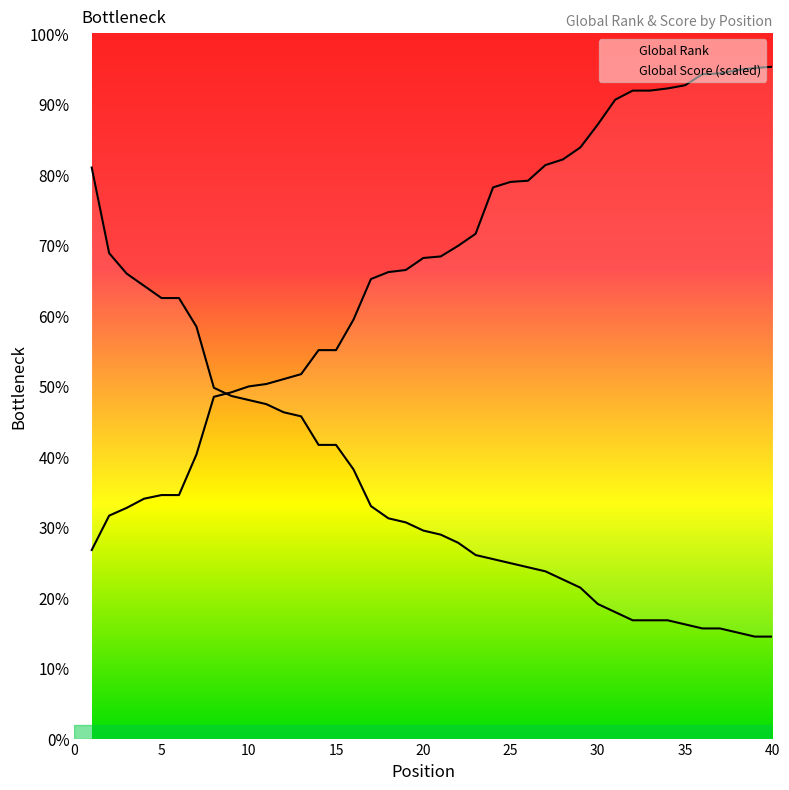

Rank the categories by Global Rank value from lowest to highest.

1, 2, 3, 4, 5, 6, 7, 8, 9, 10, 11, 12, 13, 14, 15, 16, 17, 18, 19, 20, 21, 22, 23, 24, 25, 26, 27, 28, 29, 30, 31, 32, 33, 34, 35, 36, 37, 38, 39, 40